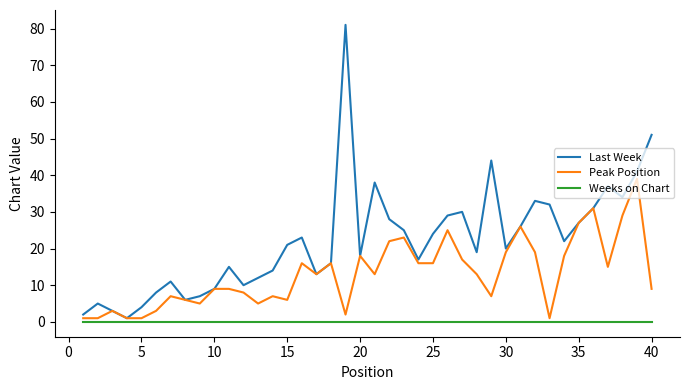

Rank the series by their average value, from highest to lowest.

Last Week, Peak Position, Weeks on Chart